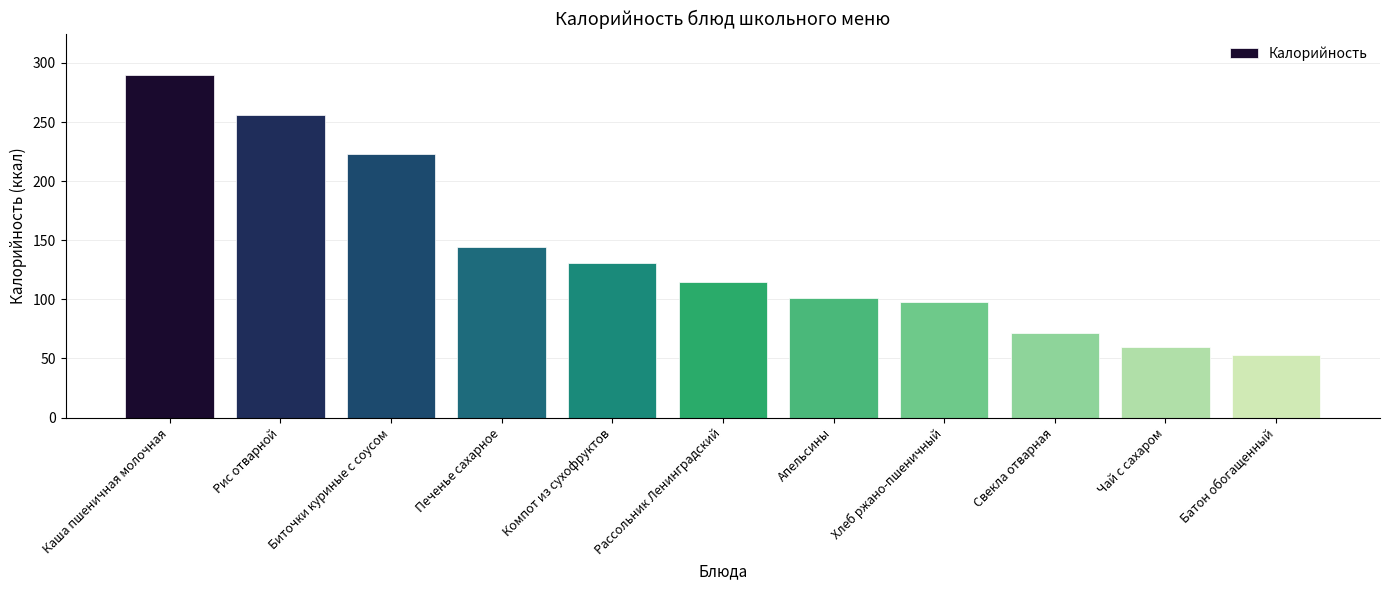

List the labels in order of value, largest first.

Каша пшеничная молочная, Рис отварной, Биточки куриные с соусом, Печенье сахарное, Компот из сухофруктов, Рассольник Ленинградский, Апельсины, Хлеб ржано-пшеничный, Свекла отварная, Чай с сахаром, Батон обогащенный